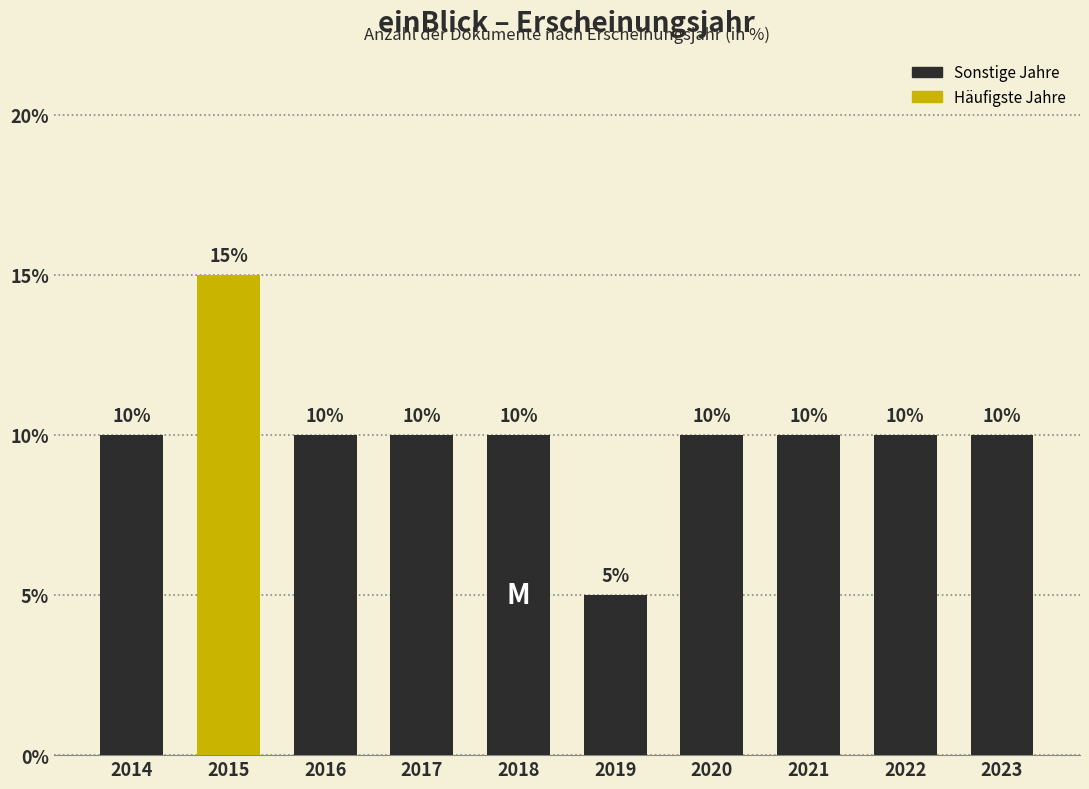

Reading right to left, extract all data points from this chart.

2023=10	2022=10	2021=10	2020=10	2019=5	2018=10	2017=10	2016=10	2015=15	2014=10